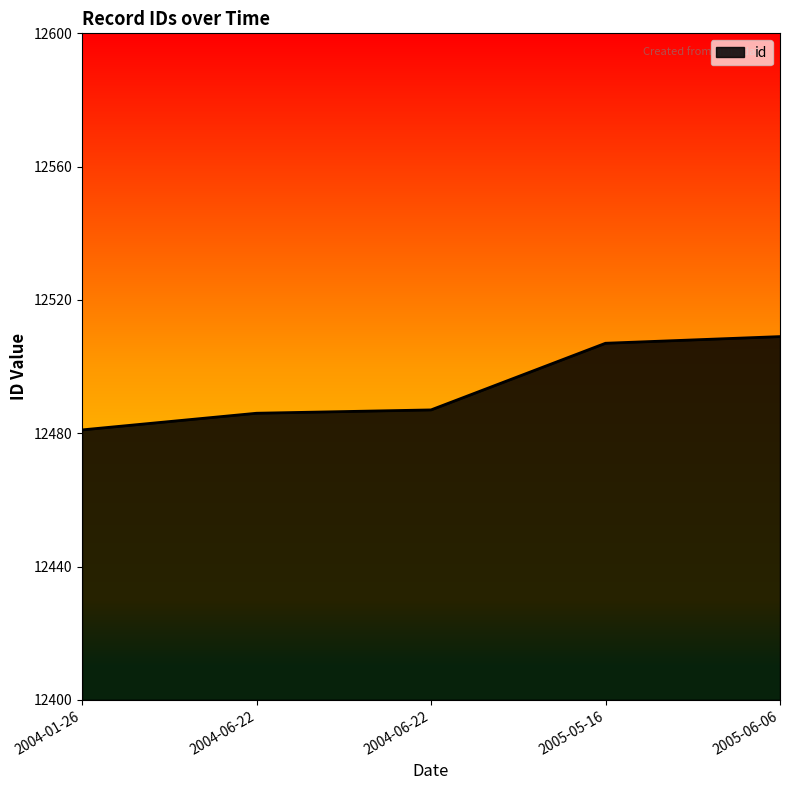

Rank the categories by value from highest to lowest.

2005-06-06, 2005-05-16, 2004-06-22, 2004-06-22, 2004-01-26